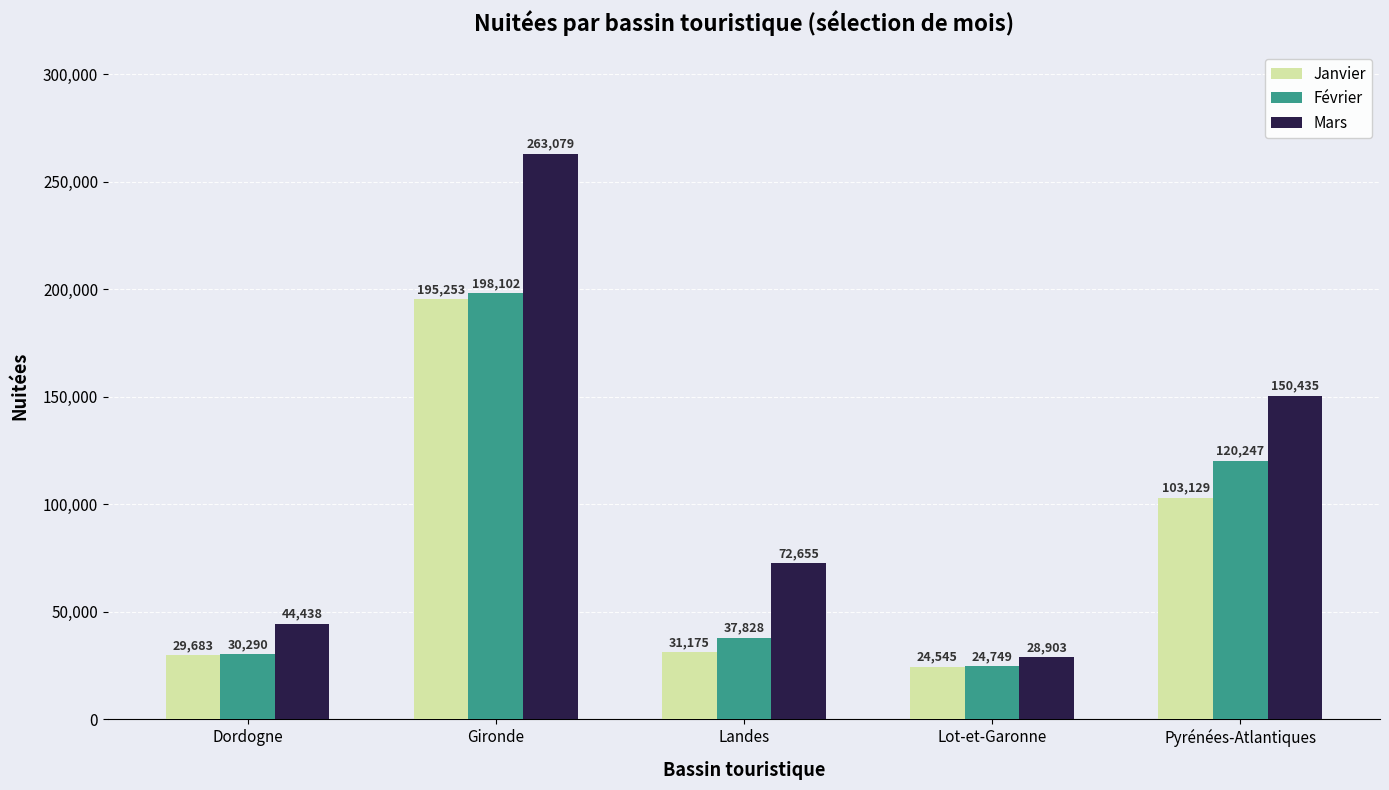

Reading left to right, list all the values displayed in this chart.

Janvier: Dordogne=29683	Gironde=195253	Landes=31175	Lot-et-Garonne=24545	Pyrénées-Atlantiques=103129
Février: Dordogne=30290	Gironde=198102	Landes=37828	Lot-et-Garonne=24749	Pyrénées-Atlantiques=120247
Mars: Dordogne=44438	Gironde=263079	Landes=72655	Lot-et-Garonne=28903	Pyrénées-Atlantiques=150435